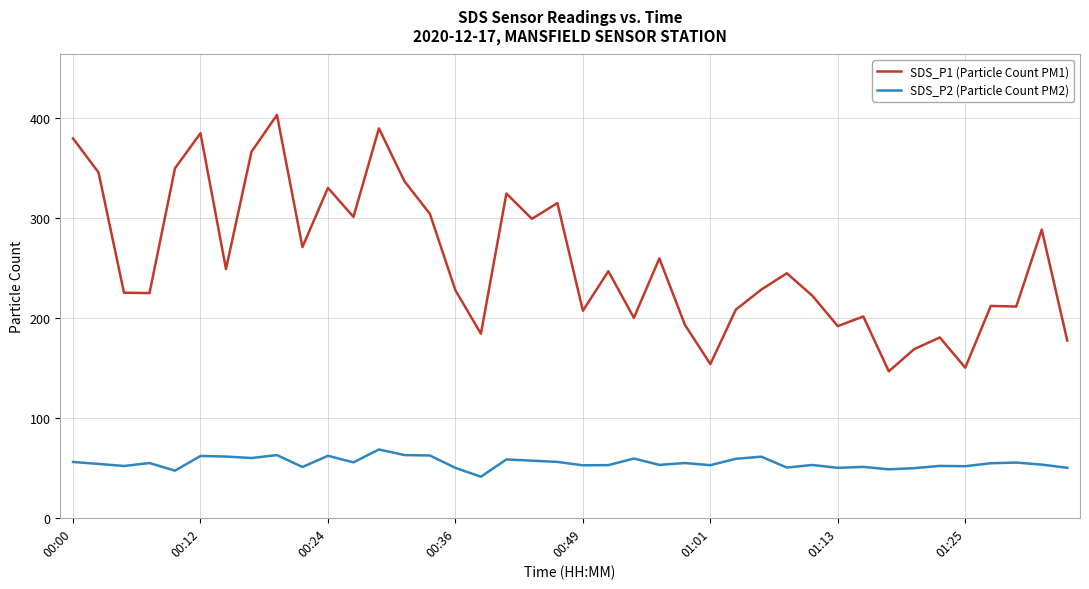

What is the difference between the maximum and minimum values in the SDS_P1 (Particle Count PM1) series?

256.6